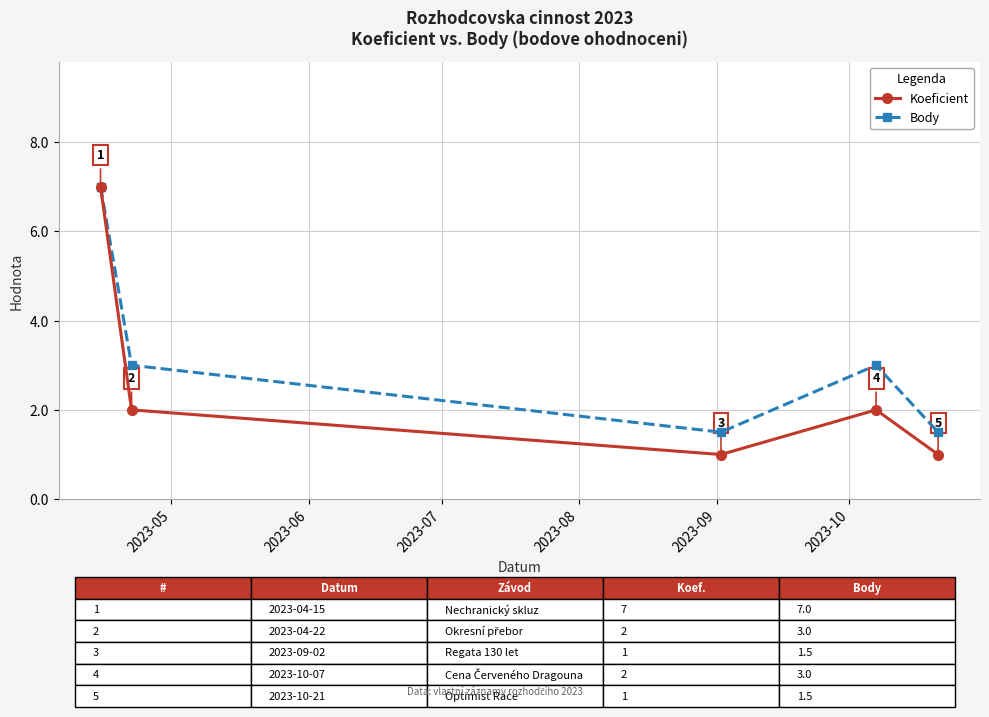

What is the lowest value of the Koeficient series?

1.0